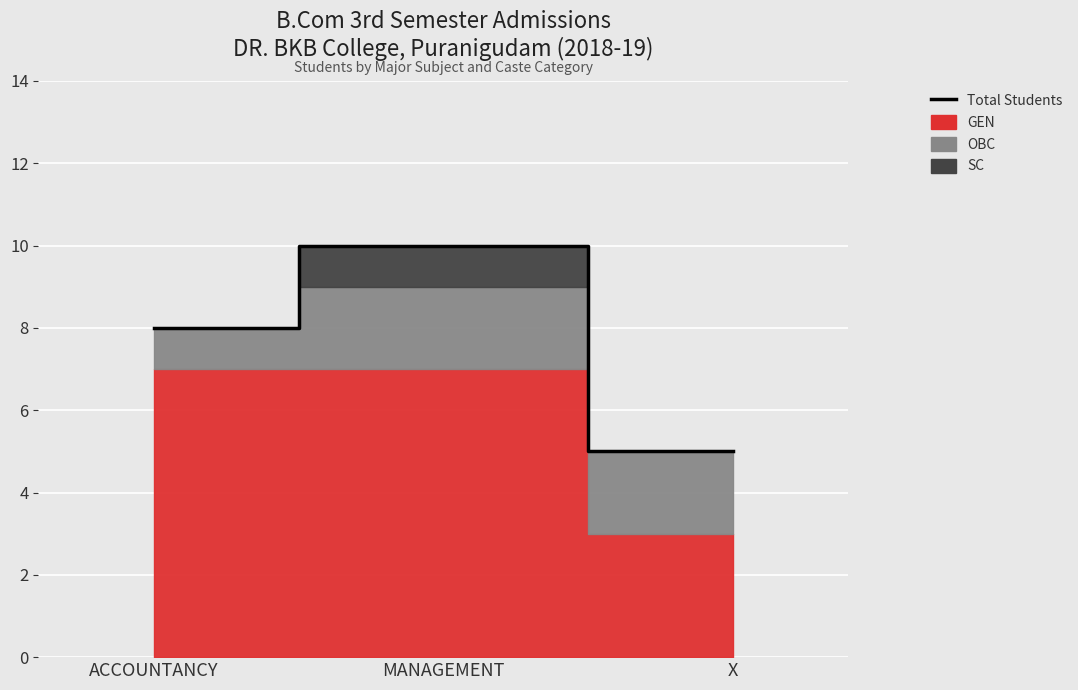

Where does the data first go above 8?

MANAGEMENT